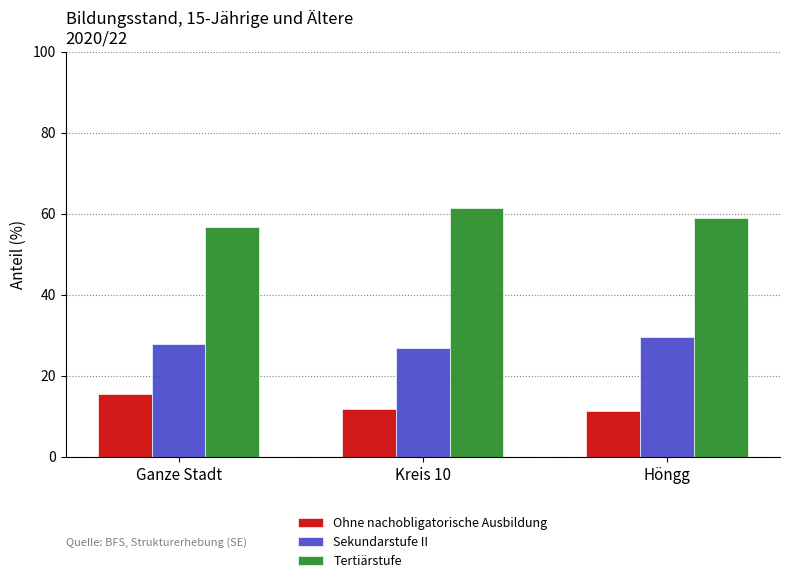

At which category does the chart reach its peak across all series?

Kreis 10